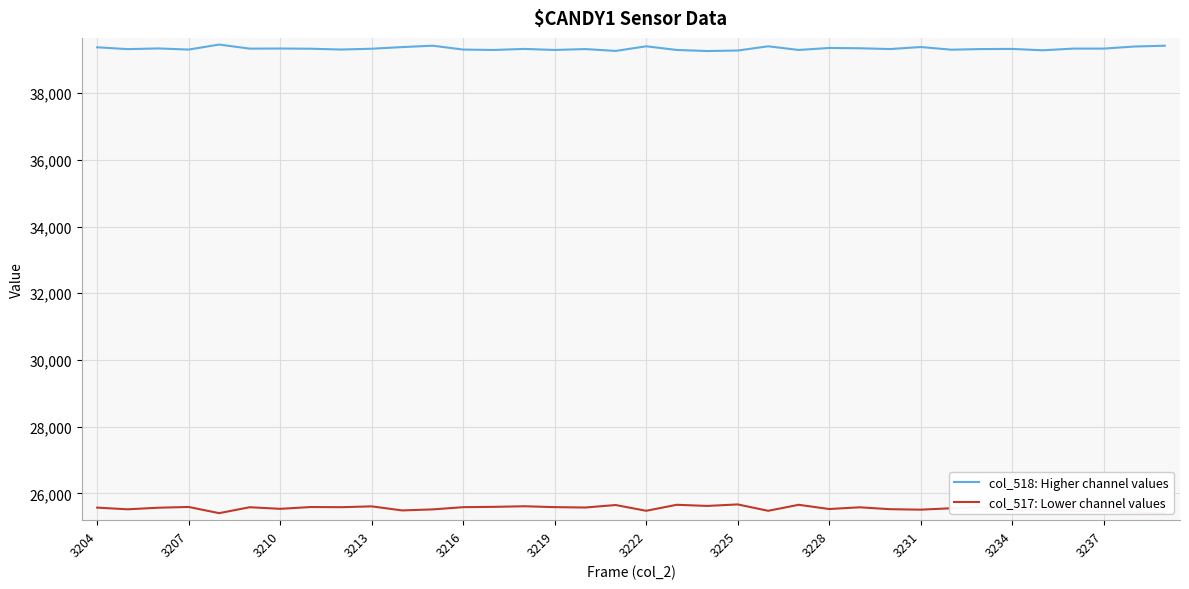

Is this an area chart (filled region under the line)?

No